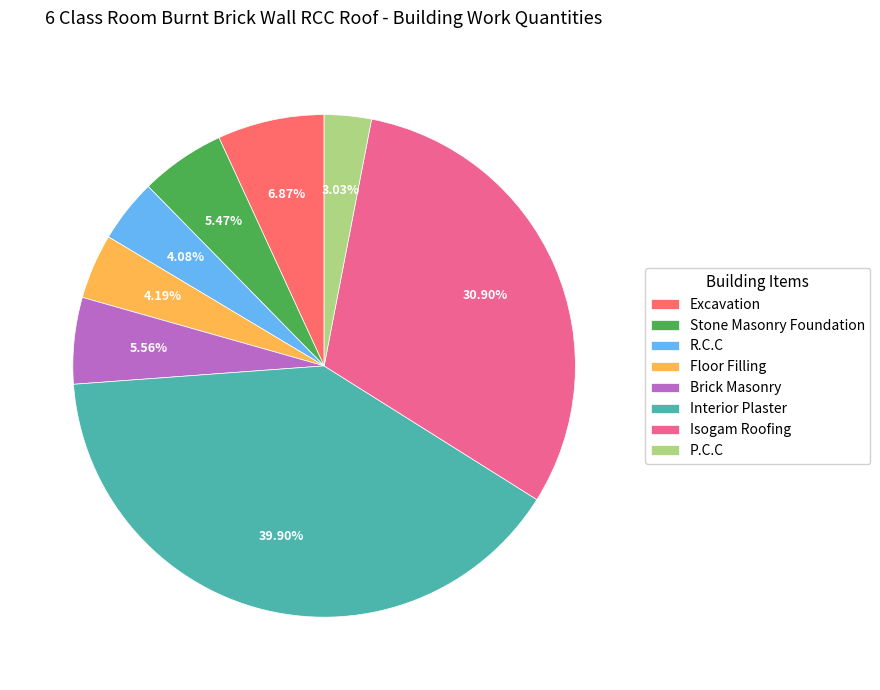

What portion of the pie excludes Isogam Roofing?

69.1%